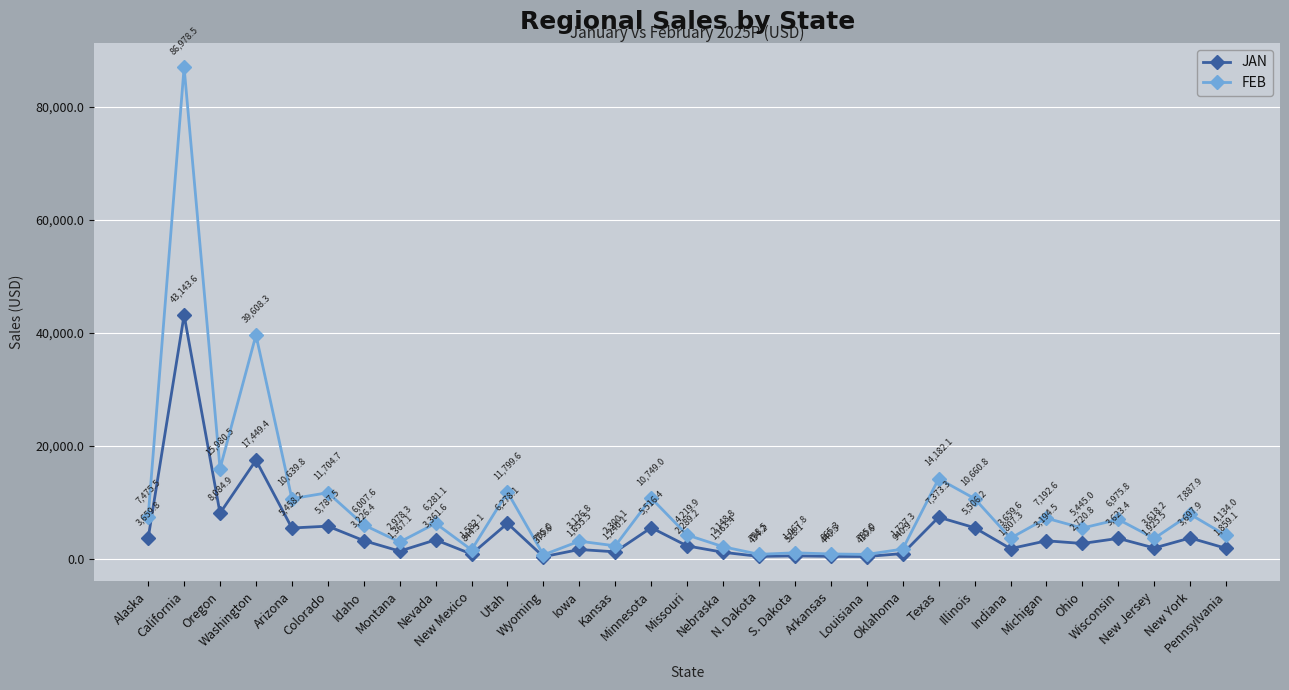

Where is the first local minimum for JAN?

Oregon